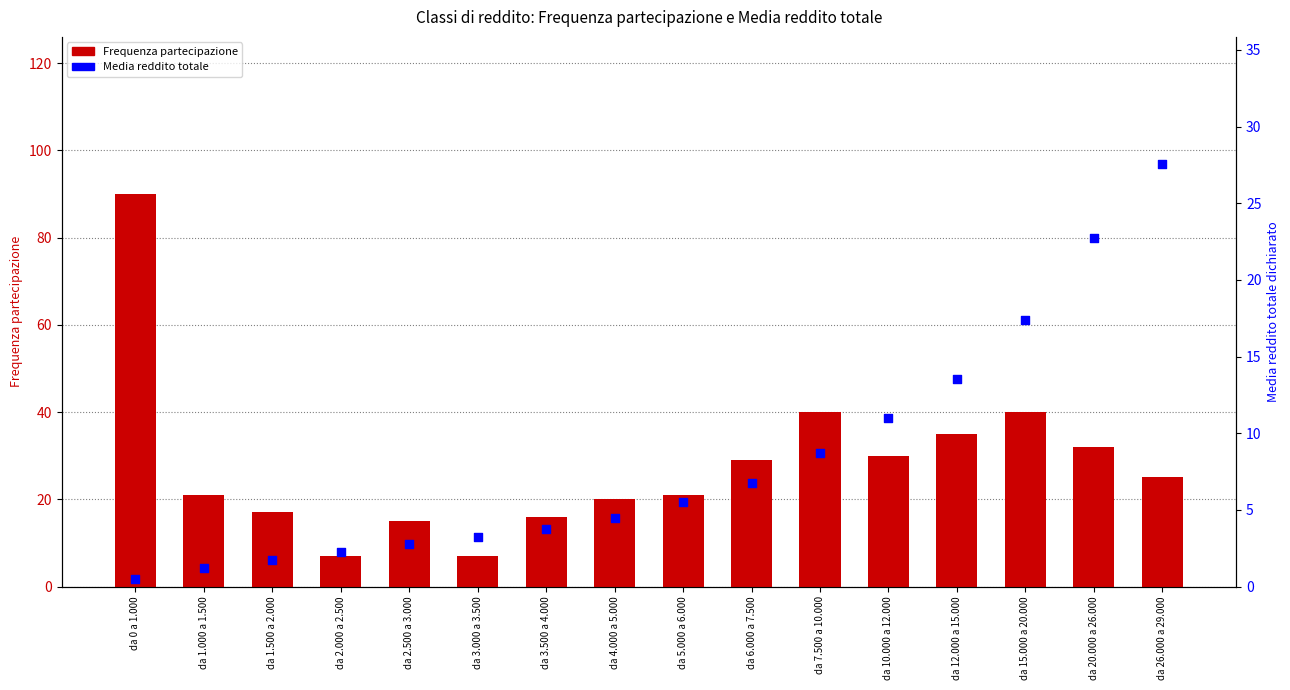

Which series contains the highest Y value?

Frequenza partecipazione